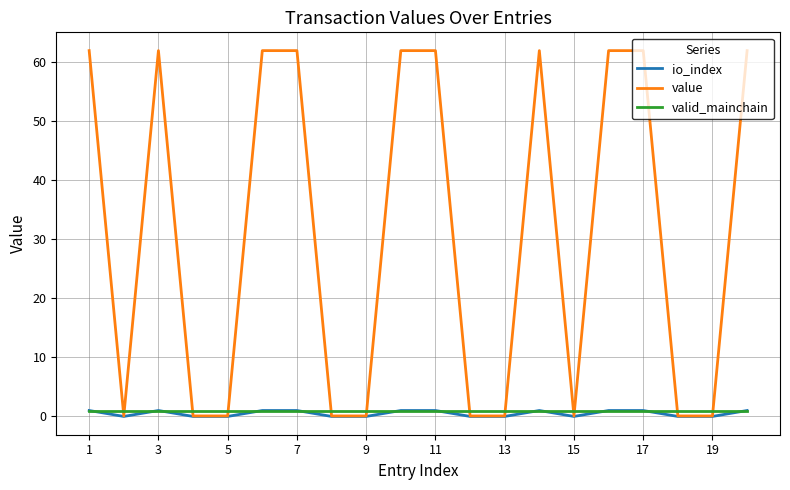

How many intersections are there between valid_mainchain and value?

12